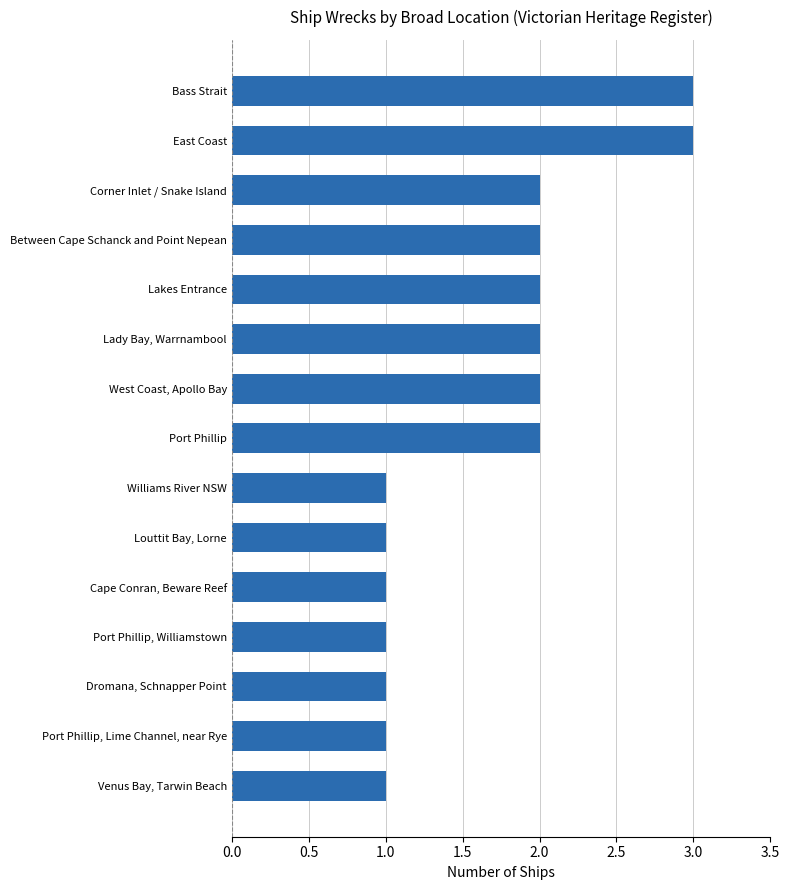

What is the average value?

2